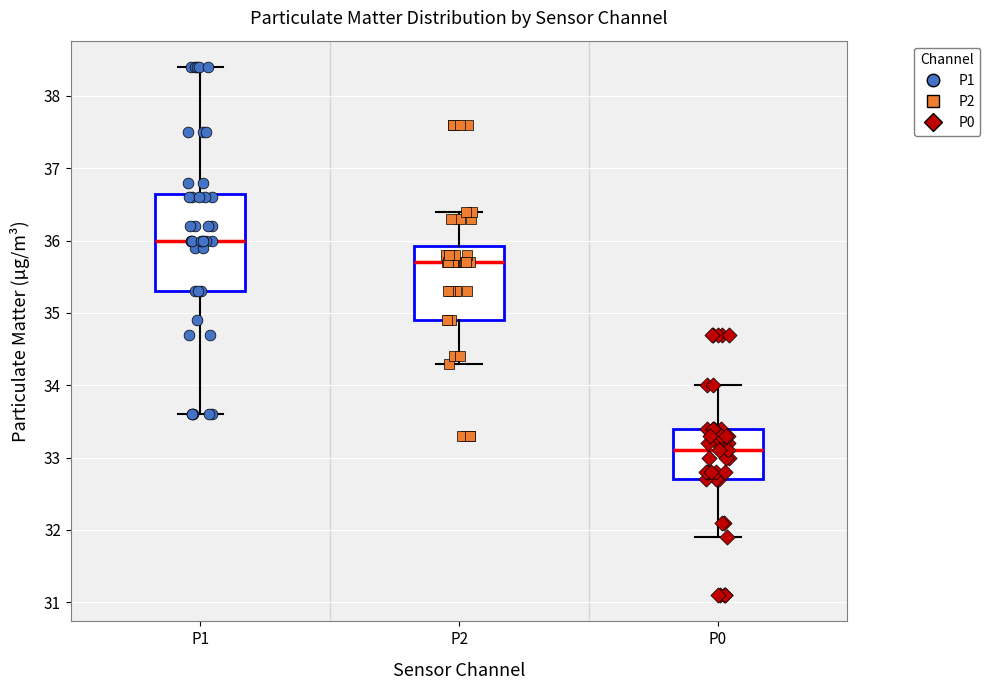

Comparing the boxes themselves (not the whiskers), which one is the tallest?

P1